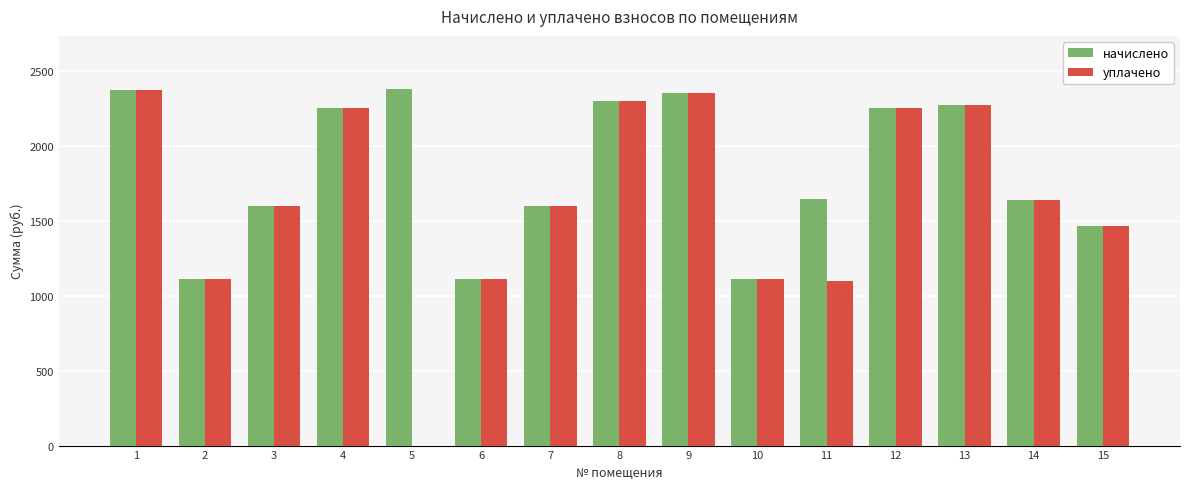

Which series has the widest spread of values?

уплачено